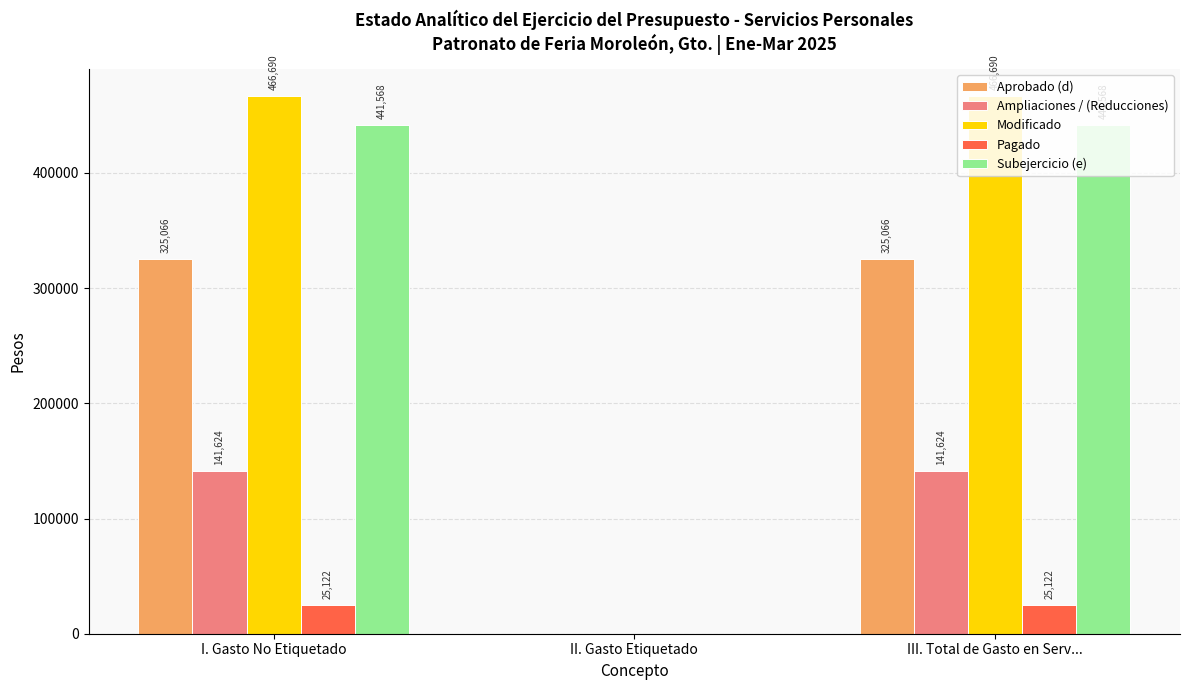

Is the value of Ampliaciones / (Reducciones) at III. Total de Gasto en Serv... greater than the value of Subejercicio (e) at III. Total de Gasto en Serv...?

No